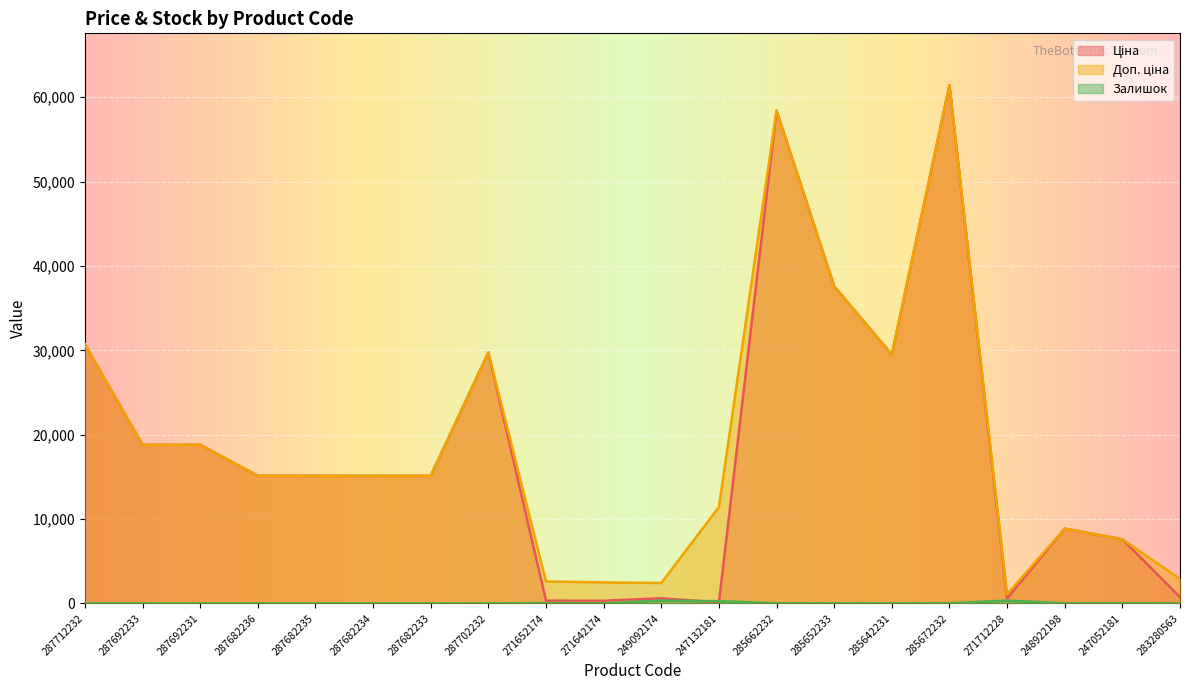

How many values in the Ціна series exceed 15120?

8